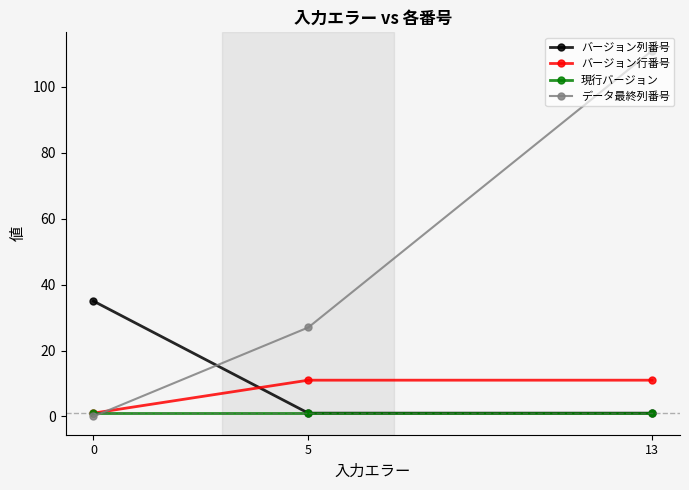

Reading left to right, transcribe all the data shown in this chart.

バージョン列番号: 0=35	5=1	13=1
バージョン行番号: 0=1	5=11	13=11
現行バージョン: 0=1	5=1	13=1
データ最終列番号: 0=0	5=27	13=111